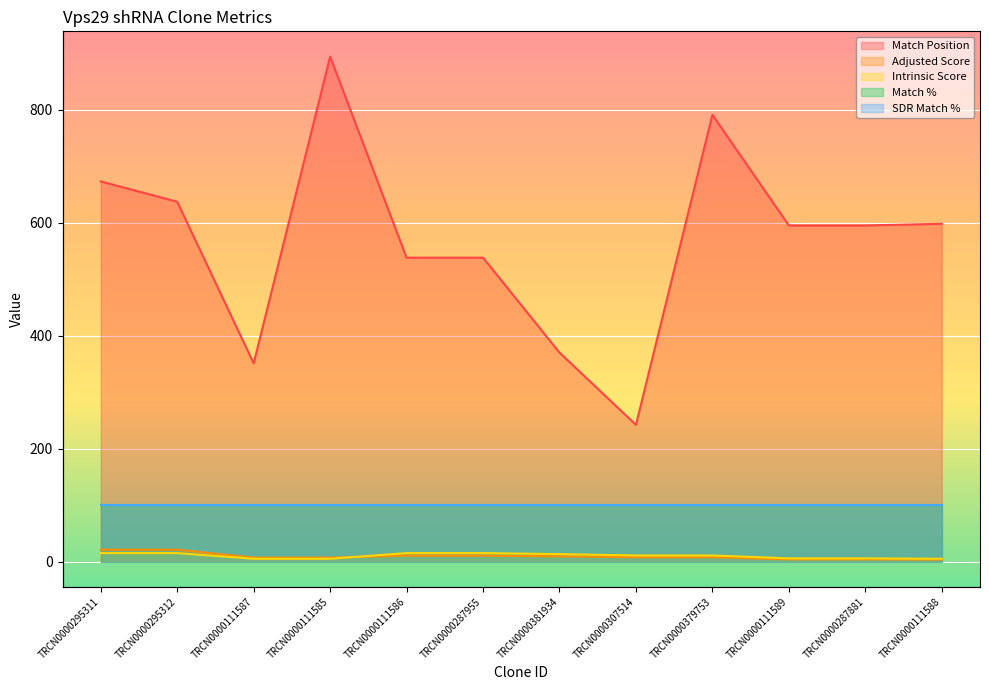

How many data points does each series have?

12